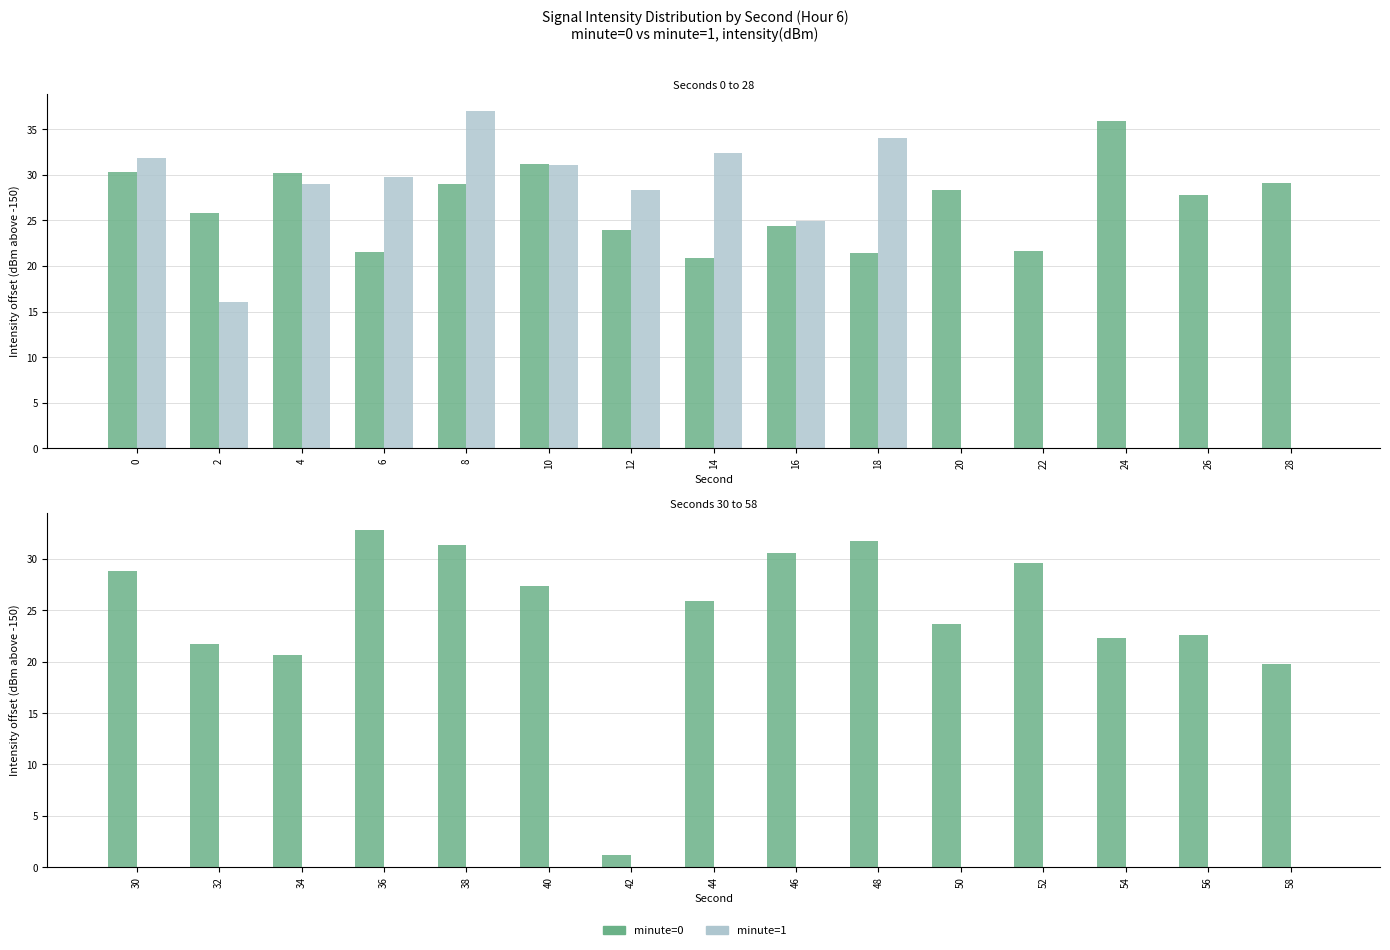

Are the bars horizontal?

No